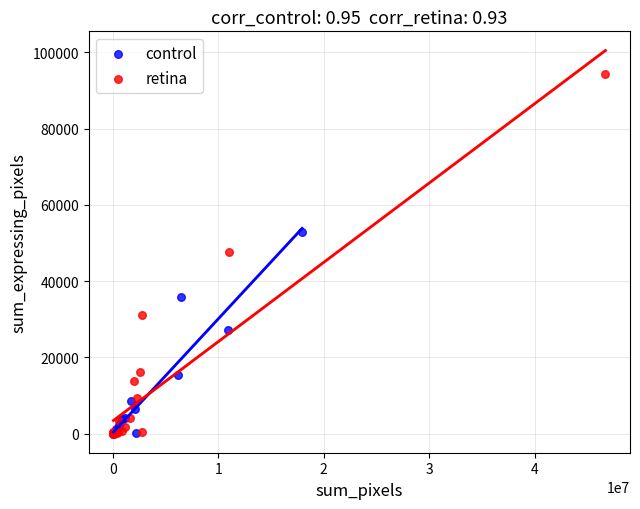

Which series contains the highest Y value?

retina